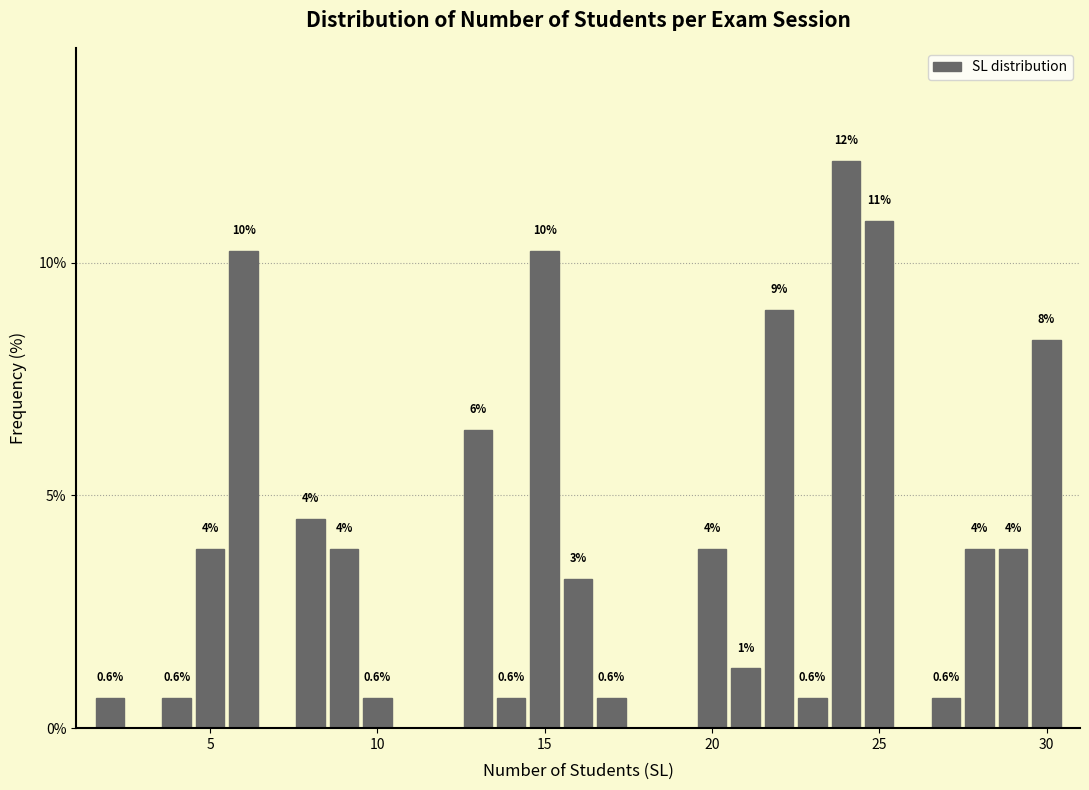

Around what value on the x-axis is the tallest bar? Give the approximate position of its centre, as read against the axis.

24.0